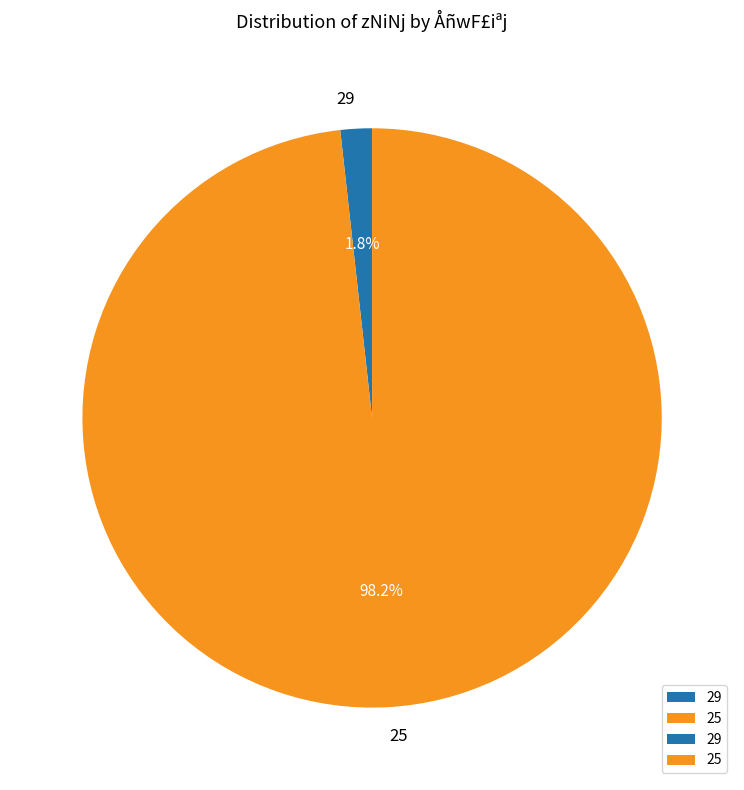

The 29 slice represents 2% of the pie. True or false?

True